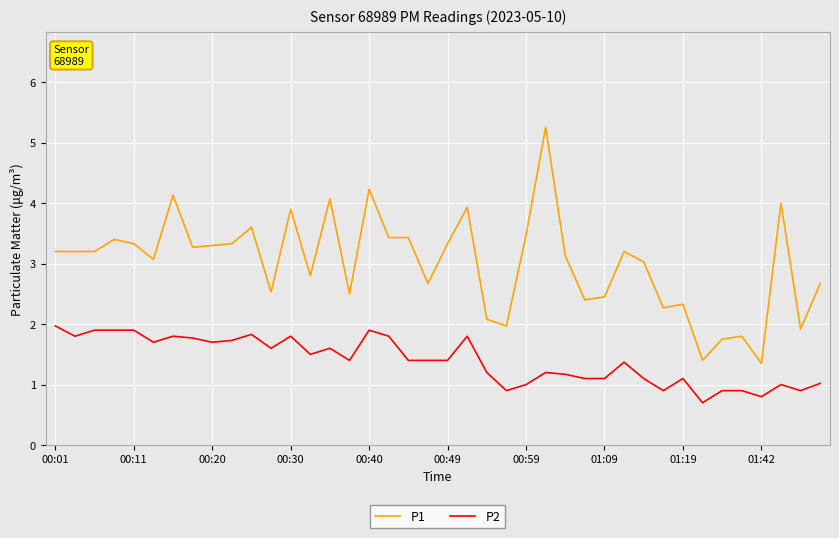

What is the smallest value displayed?

0.7